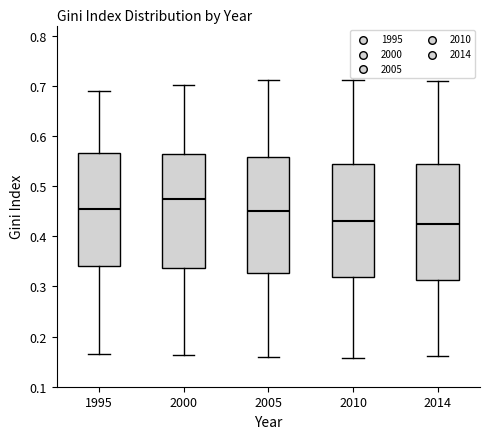

Reading left to right, transcribe this box plot: for each box, give where its median line is, the range the box spans, and where its two whiskers end, as read against the y-axis. The values are not printed on the chart, so give them approximately, as read against the axis.

1995: median 0.45, box 0.34 to 0.57, whiskers 0.16 to 0.69
2000: median 0.47, box 0.34 to 0.56, whiskers 0.16 to 0.70
2005: median 0.45, box 0.33 to 0.56, whiskers 0.16 to 0.71
2010: median 0.43, box 0.32 to 0.54, whiskers 0.16 to 0.71
2014: median 0.42, box 0.31 to 0.54, whiskers 0.16 to 0.71